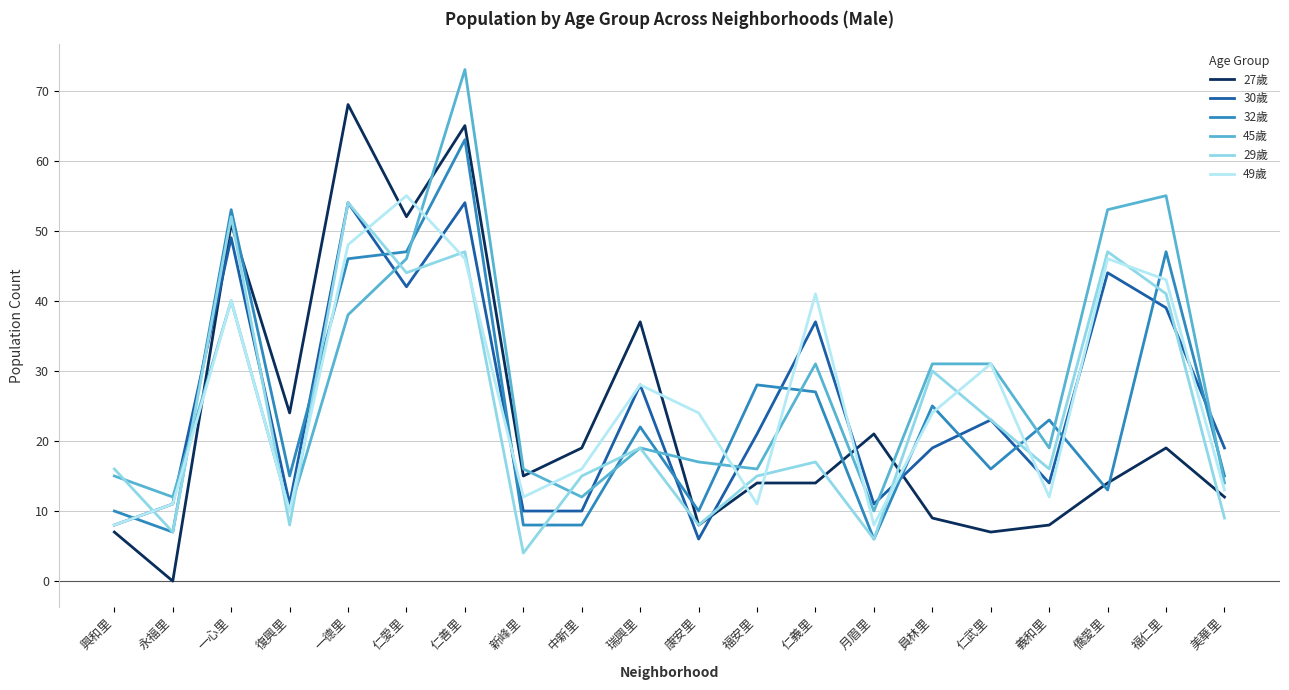

What are all the series names shown in the legend?

27歲, 30歲, 32歲, 45歲, 29歲, 49歲